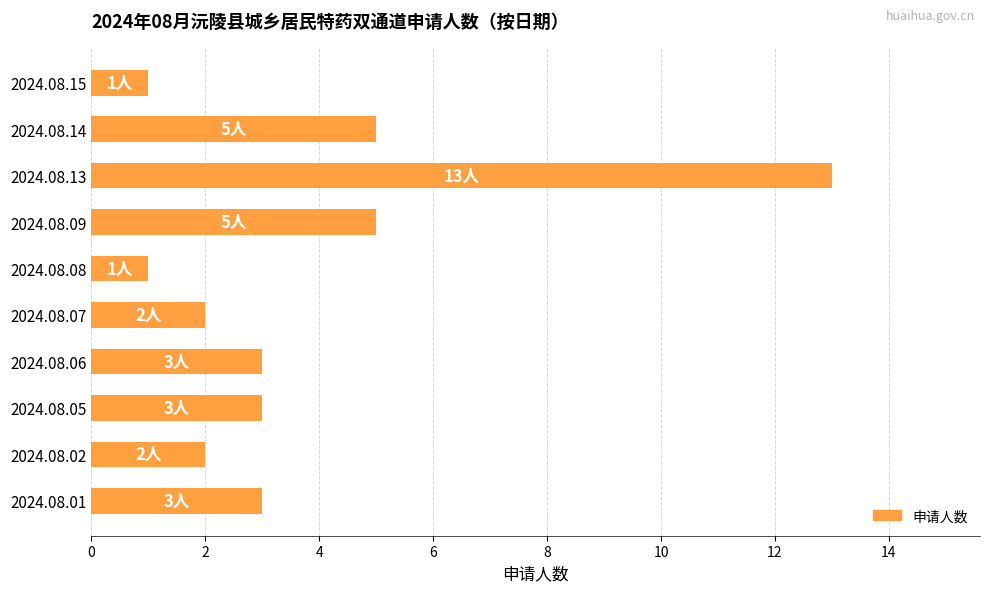

Reading bottom to top, list all the values displayed in this chart.

2024.08.01=3	2024.08.02=2	2024.08.05=3	2024.08.06=3	2024.08.07=2	2024.08.08=1	2024.08.09=5	2024.08.13=13	2024.08.14=5	2024.08.15=1